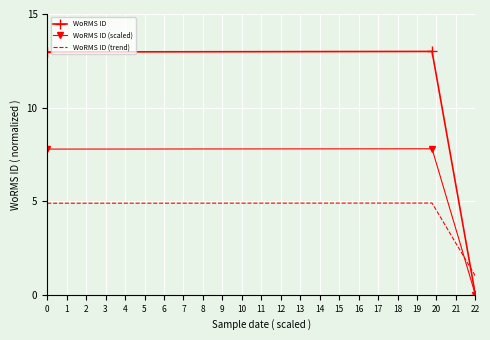

Which series has the largest total across all categories?

WoRMS ID